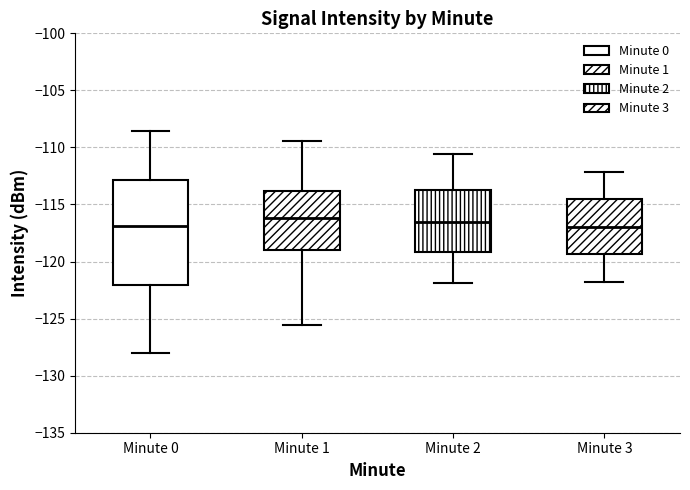

Which box is the tallest, from its lower edge to its upper edge?

Minute 0